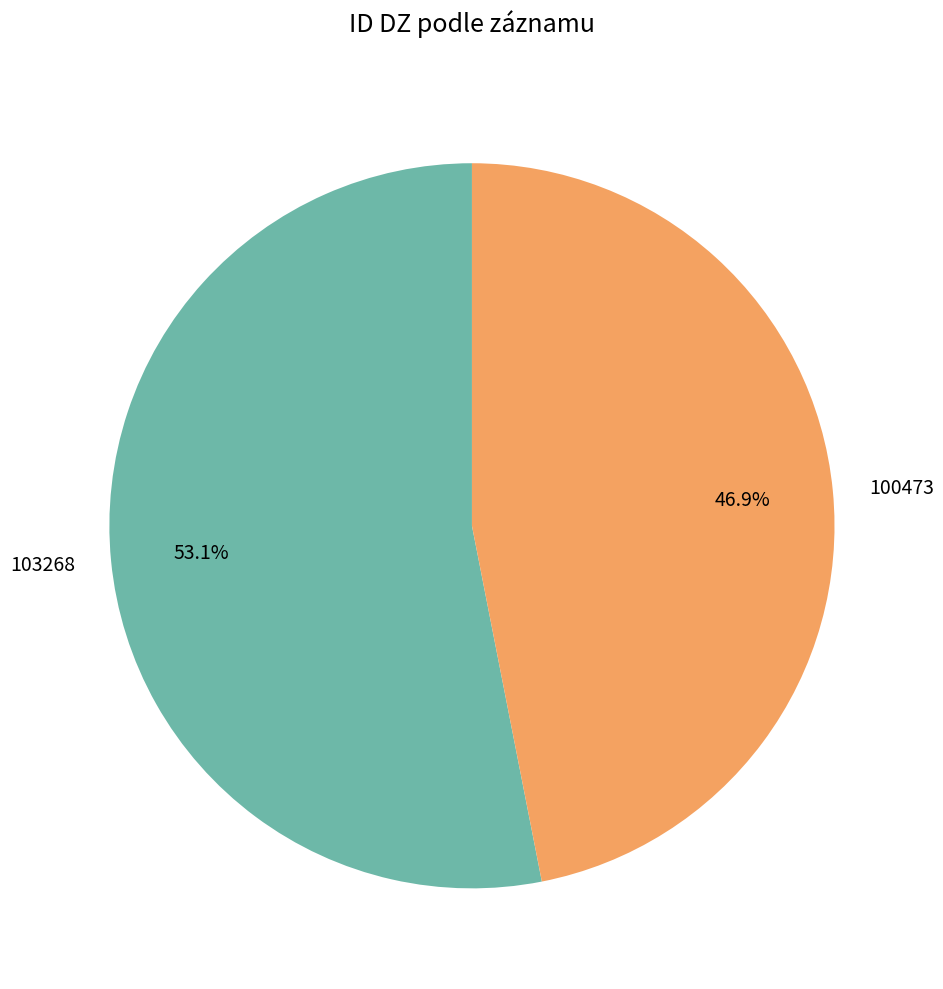

Which slice represents more than half of the pie?

103268